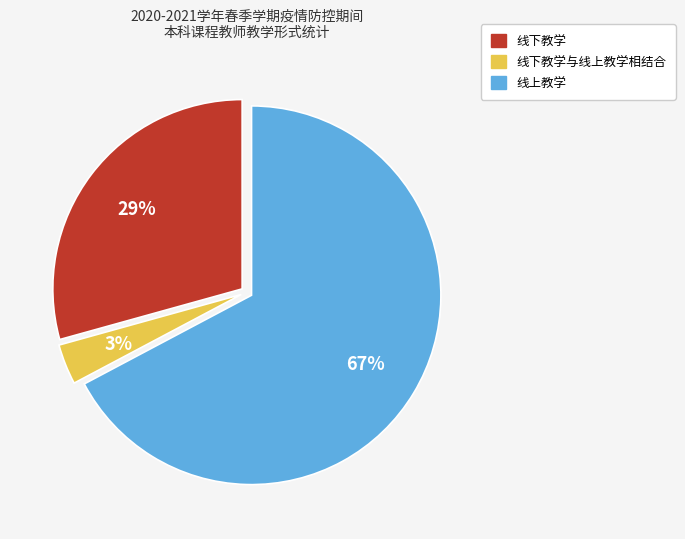

Count the number of slices in the pie.

3